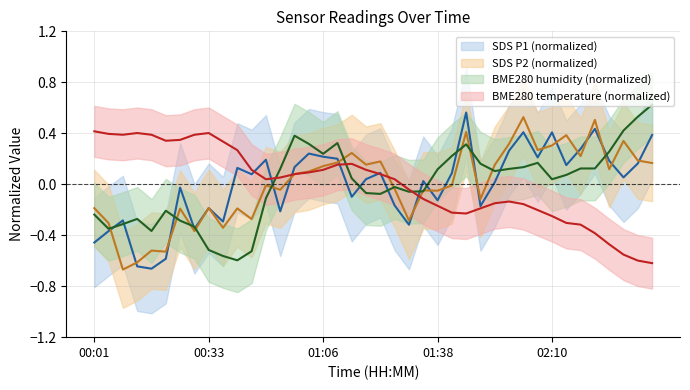

At which label does BME280_temperature reach its minimum?

02:39